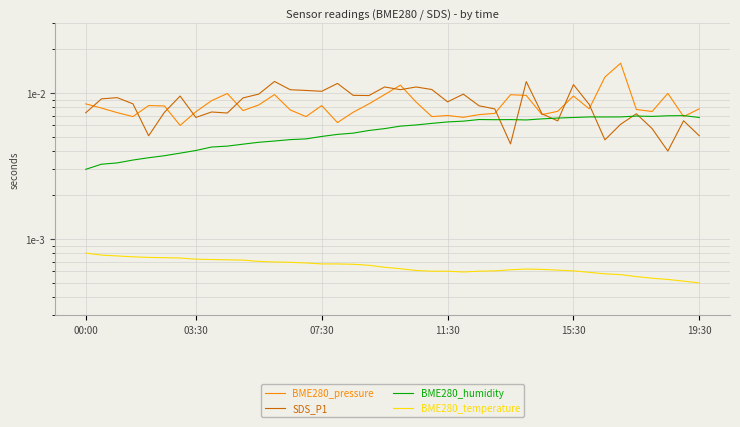

What are all the series names shown in the legend?

BME280_pressure, SDS_P1, BME280_humidity, BME280_temperature